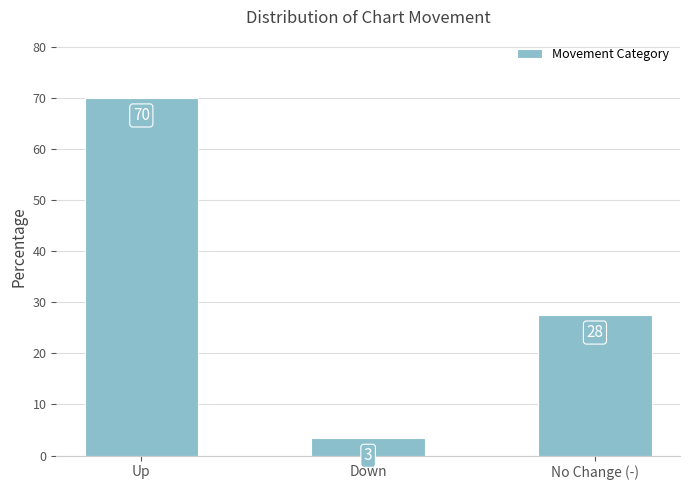

How many bars are there in total?

3